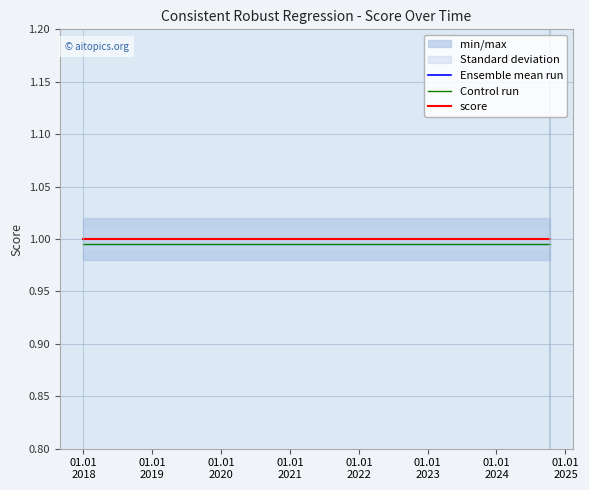

What is the maximum value shown in the chart?

1.0